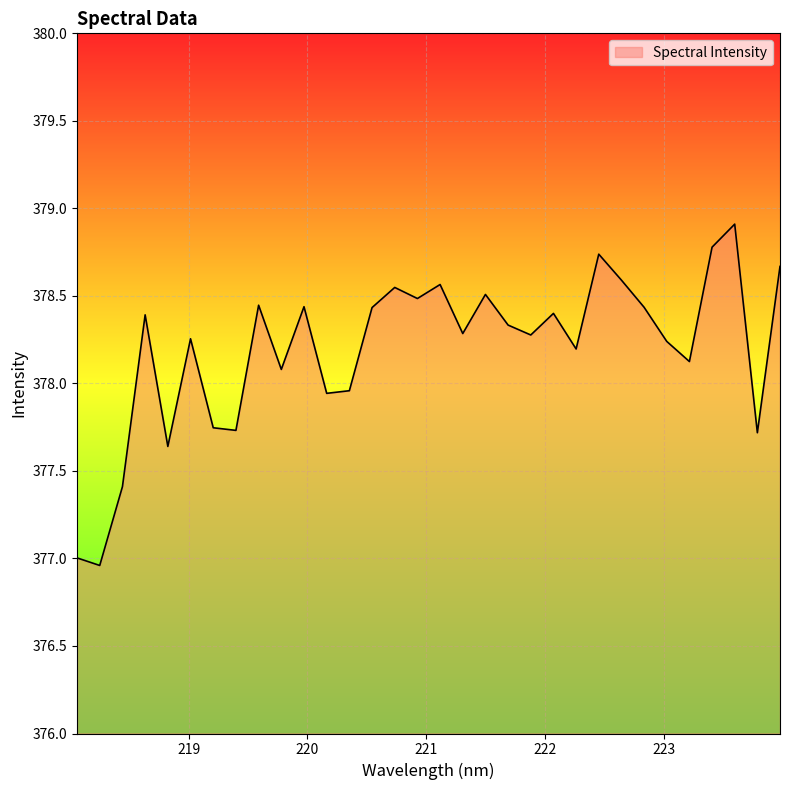

What is the greatest value displayed?

378.9